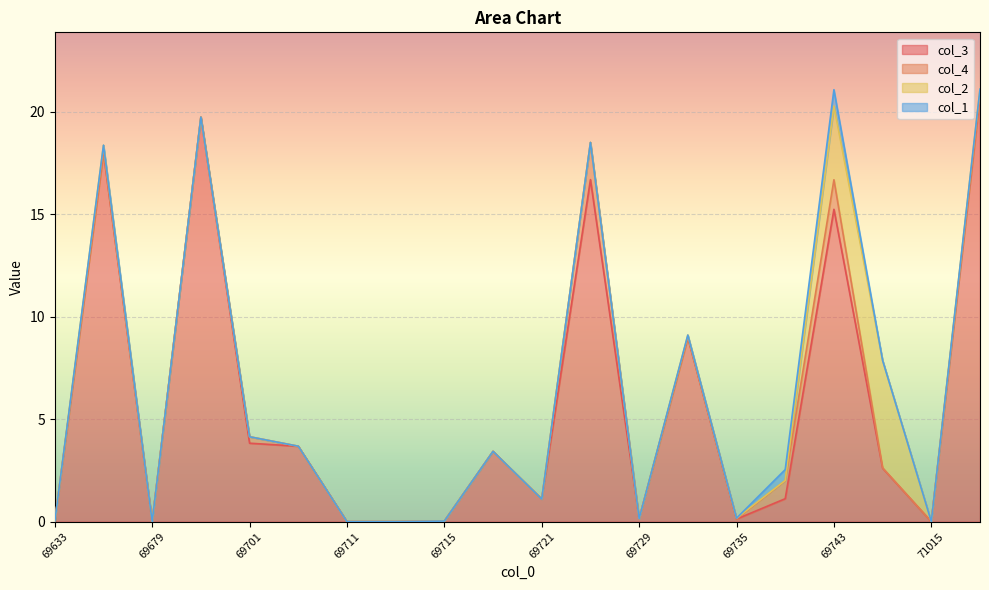

Between 69633 and 71015, which is larger?

69633